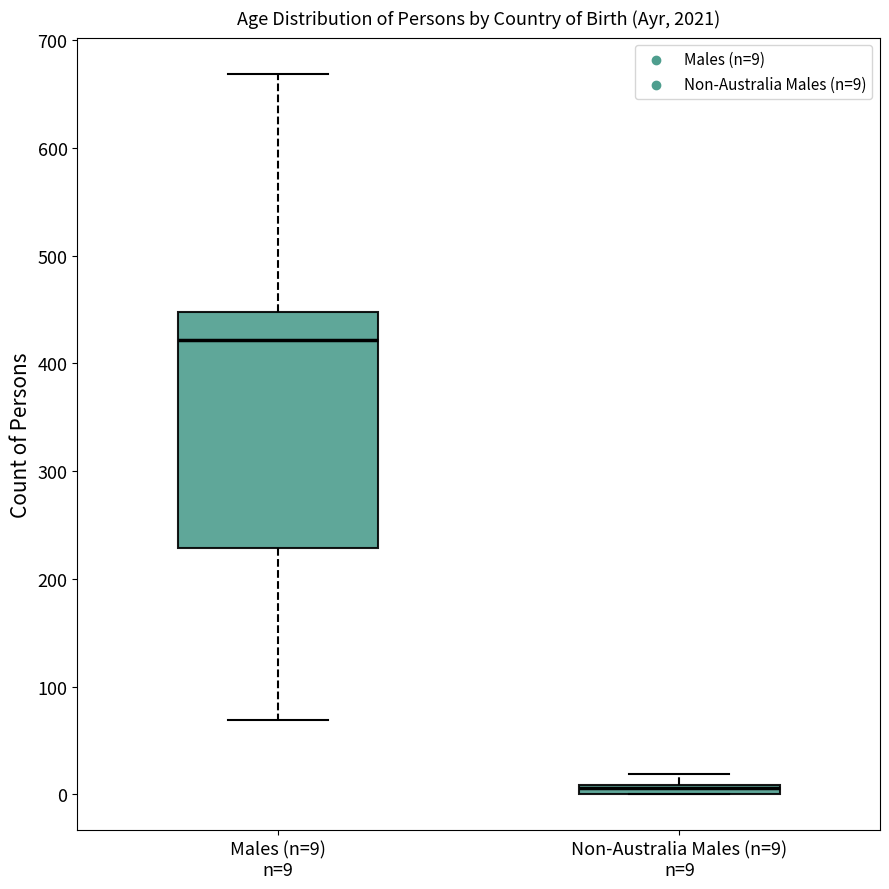

Where is the upper edge of the box for Non-Australia Males (n=9) n=9 on the y-axis? The values are not printed on the chart, so give them approximately, as read against the axis.

10